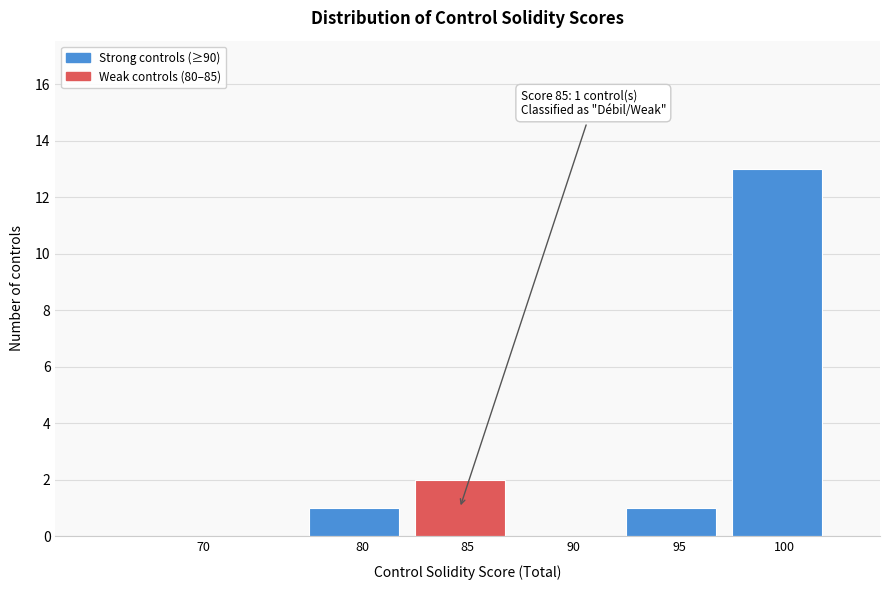

Reading left to right, what are all the values shown in this chart?

70=0	80=1	85=2	90=0	95=1	100=13